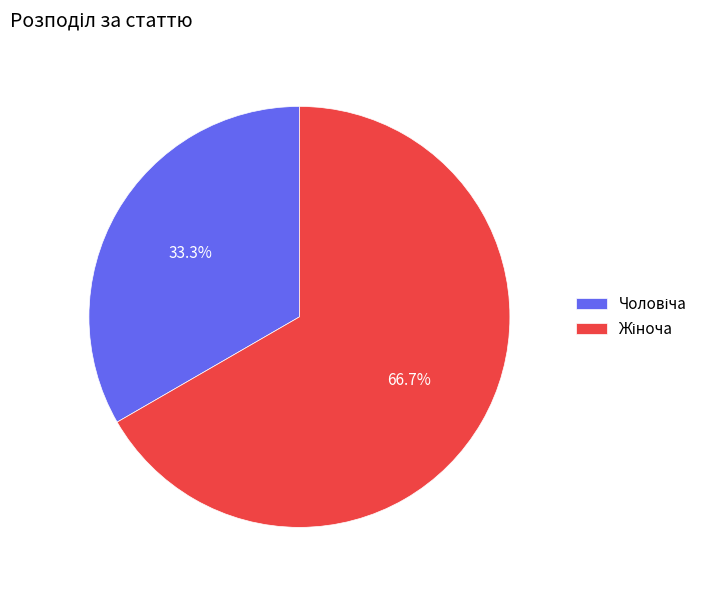

Is there a majority slice in this chart?

Yes